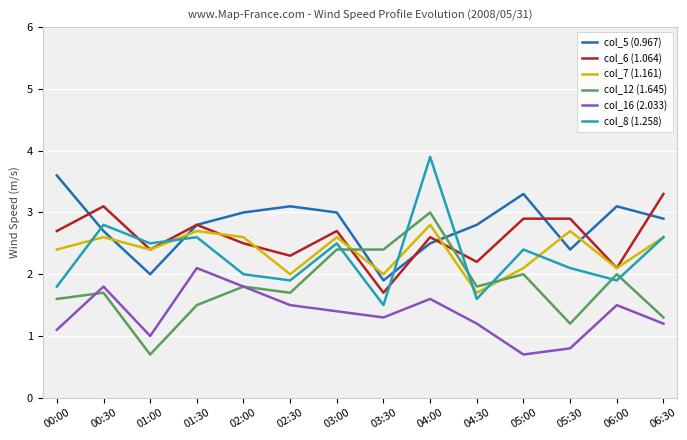

What are all the series names shown in the legend?

col_5 (0.967), col_6 (1.064), col_7 (1.161), col_12 (1.645), col_16 (2.033), col_8 (1.258)